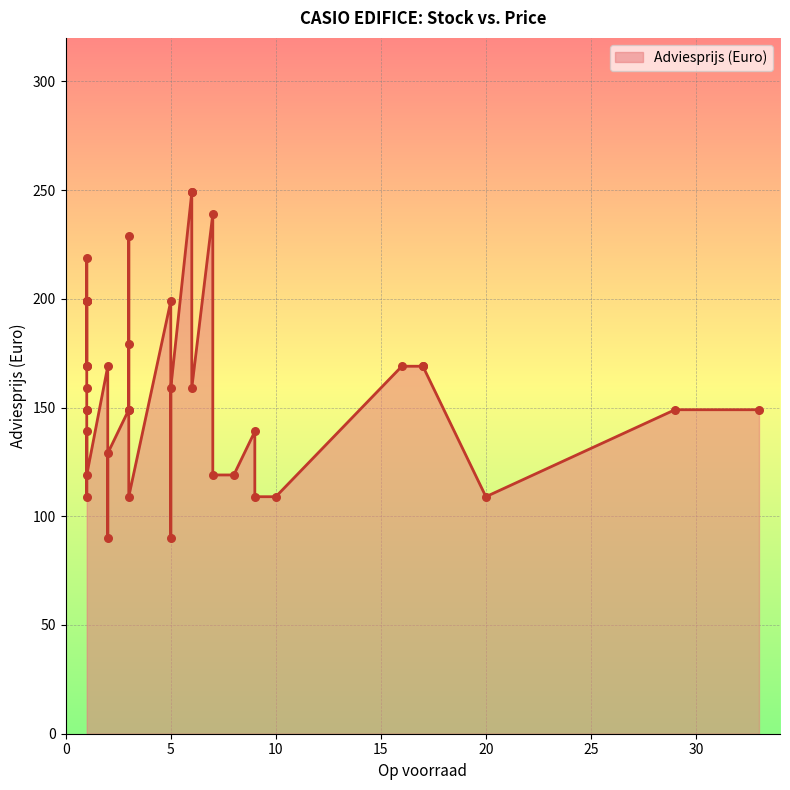

Which has a higher value, 1 or 2?

1